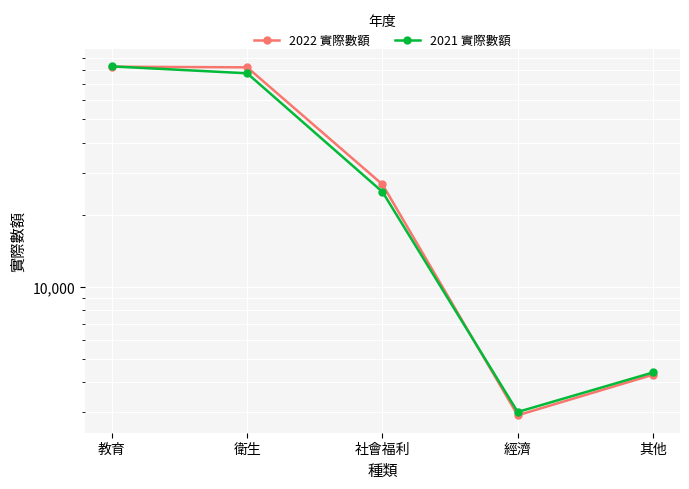

Count the number of data series in this chart.

2